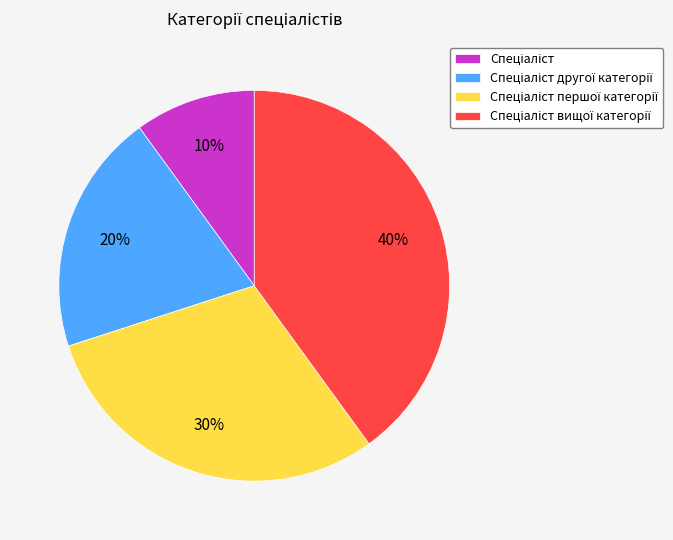

Is there any slice that represents more than half of the pie?

No